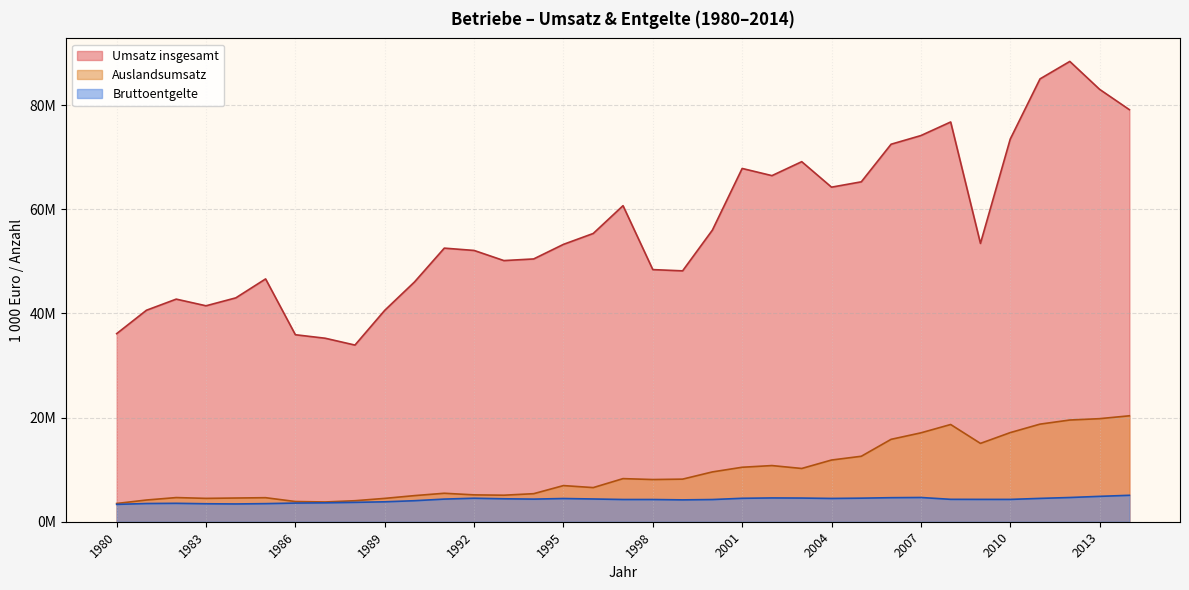

The value of Auslandsumsatz at 1992 is 5159013. True or false?

True